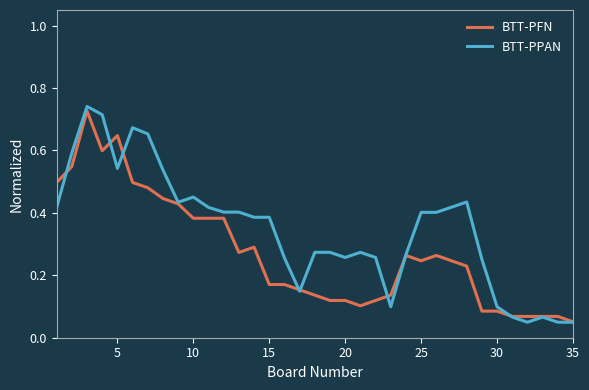

True or false: BTT-PPAN and BTT-PFN cross at least once.

True